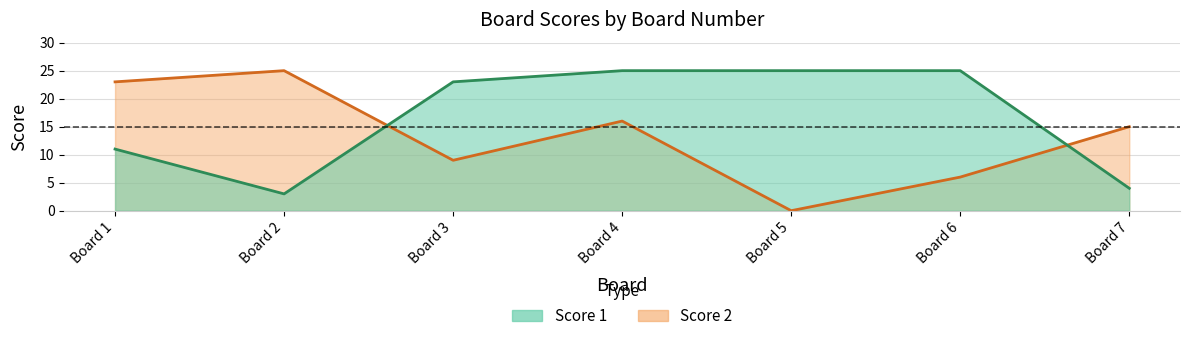

At which label does Score 1 first exceed 23?

4